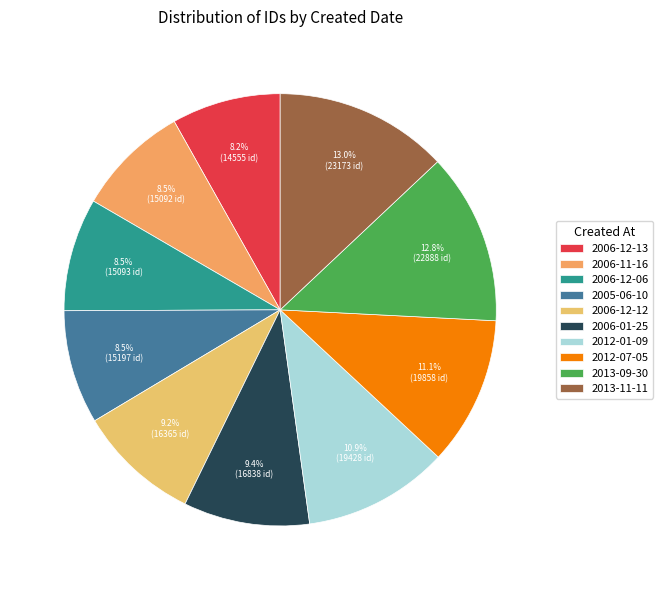

Is there any slice that represents more than half of the pie?

No